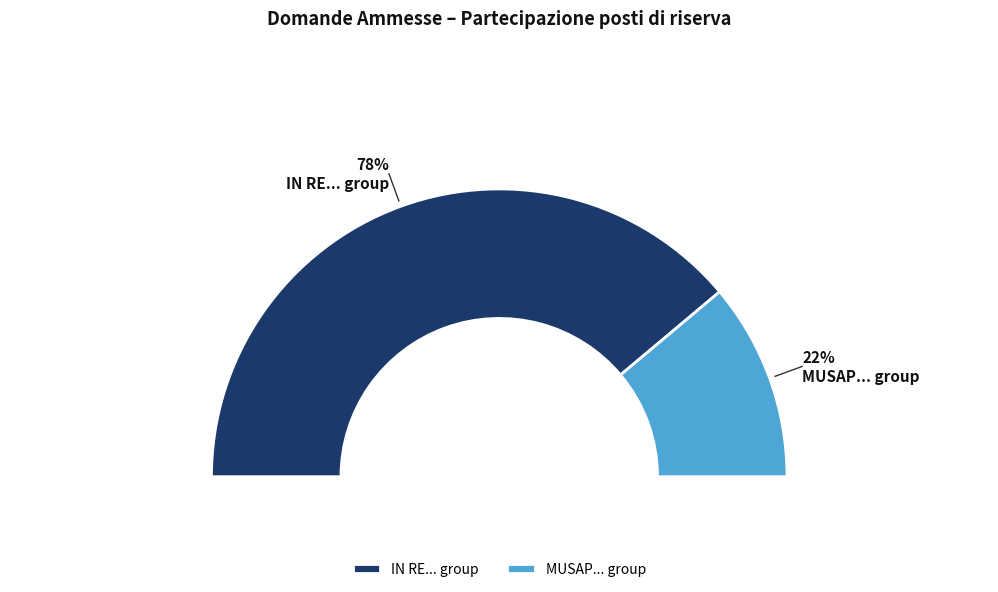

Do SI and NO together represent more than half of the pie?

Yes